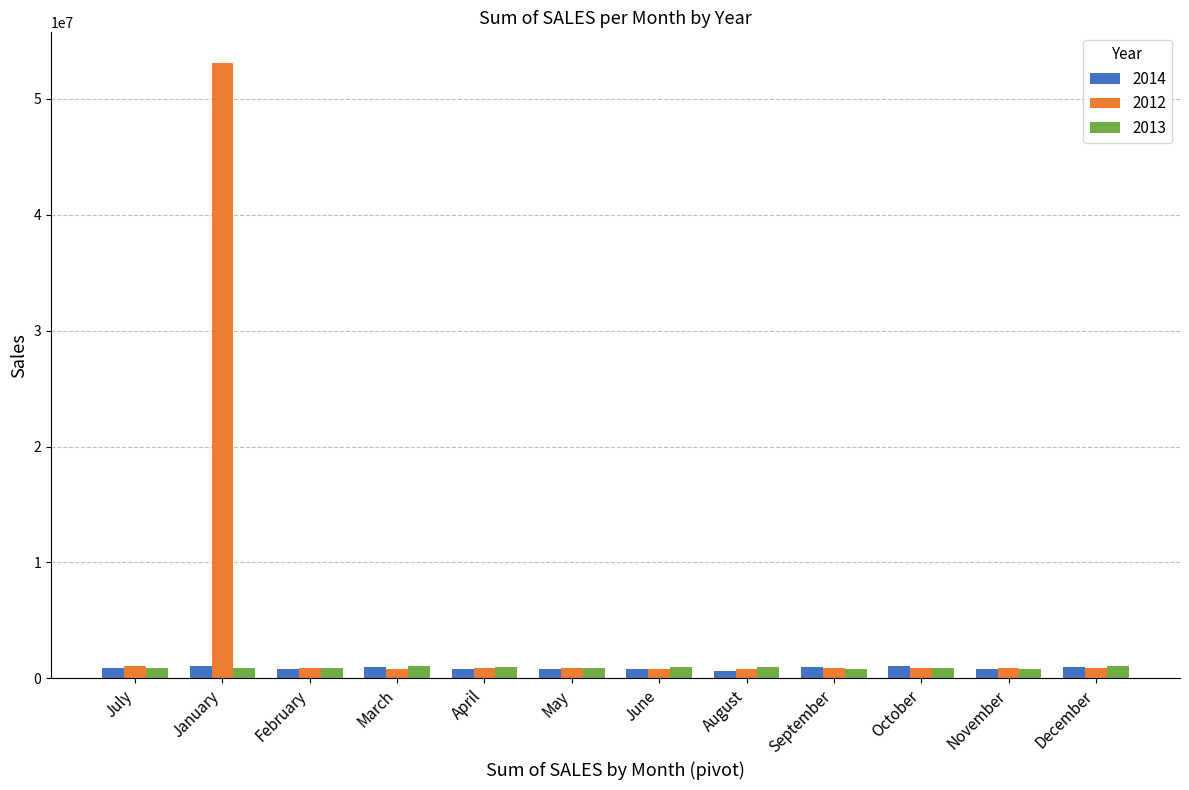

True or false: 2012 has a value of 20456346 at January.

False